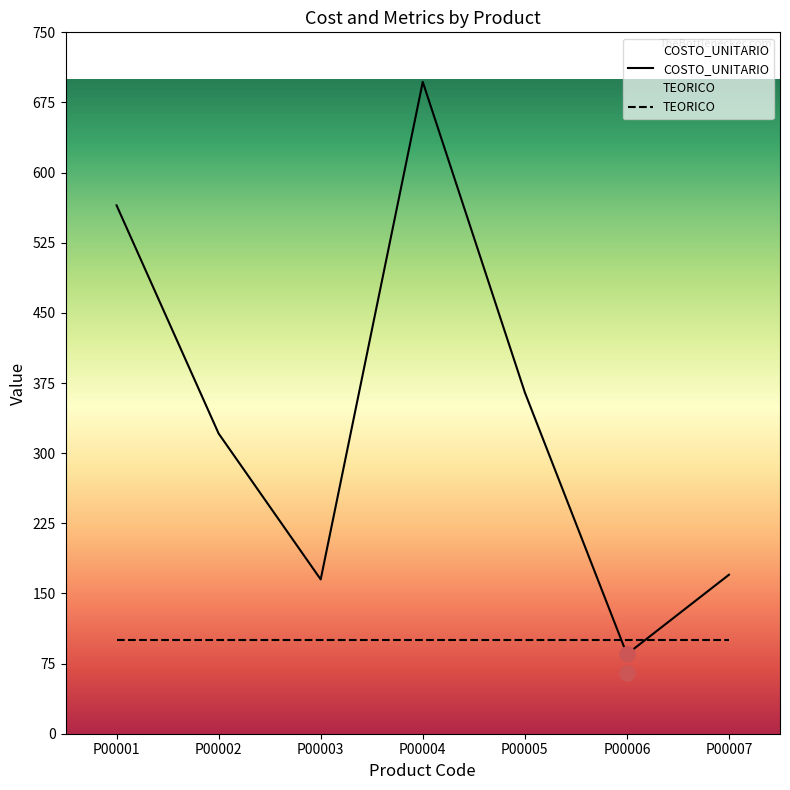

Which series has the largest total across all categories?

COSTO_UNITARIO